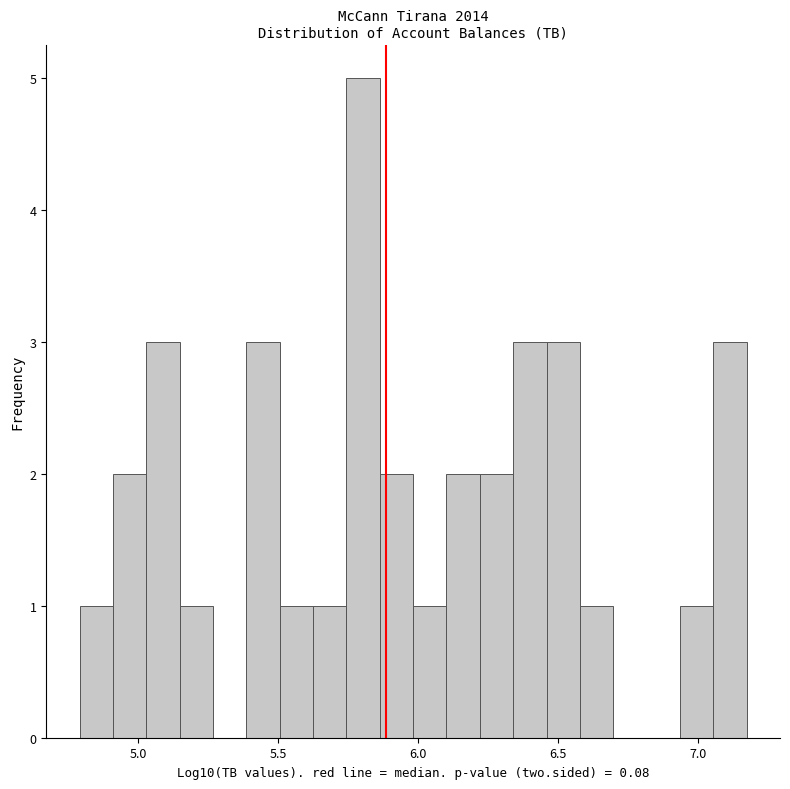

Around what value on the x-axis is the tallest bar? Give the approximate position of its centre, as read against the axis.

5.80